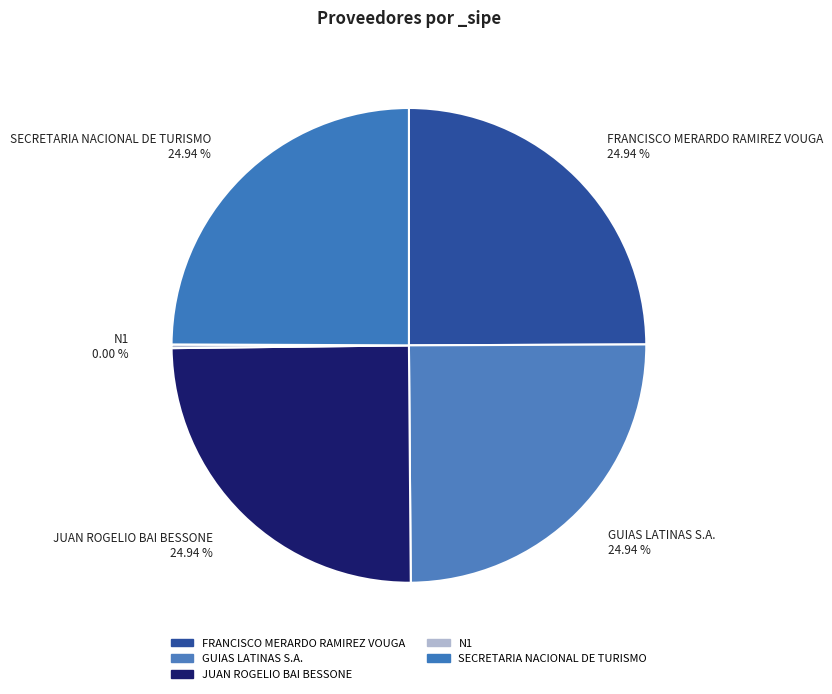

Is there any slice that represents more than half of the pie?

No